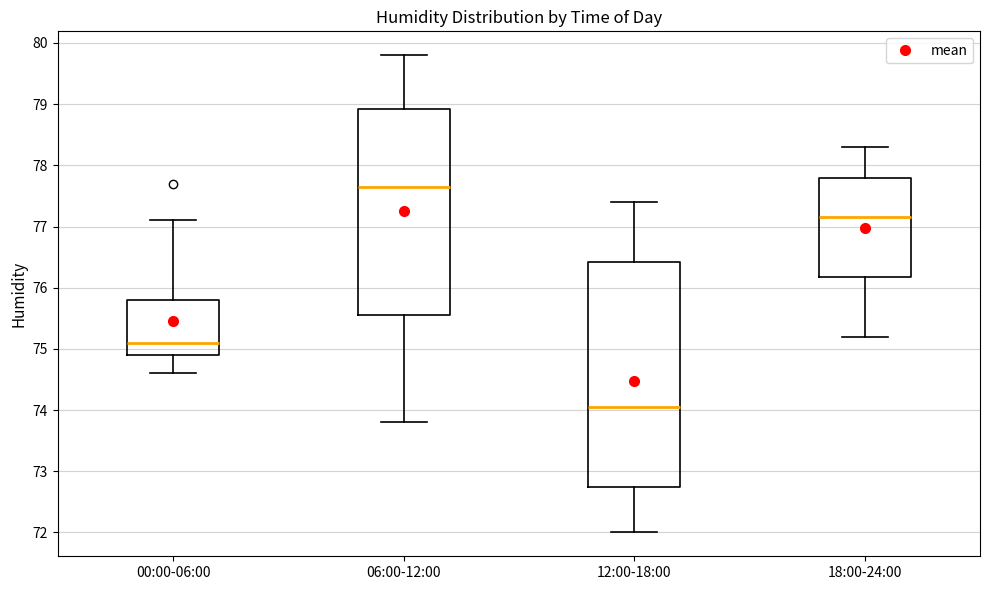

Which box's median line is the highest?

06:00-12:00